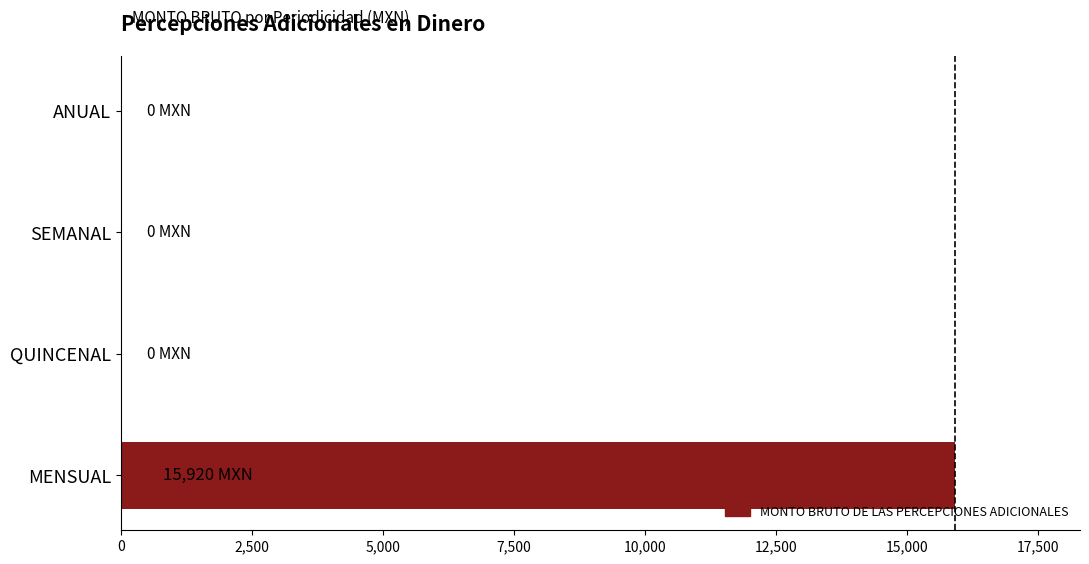

Is it true that the value at QUINCENAL is 9649?

False